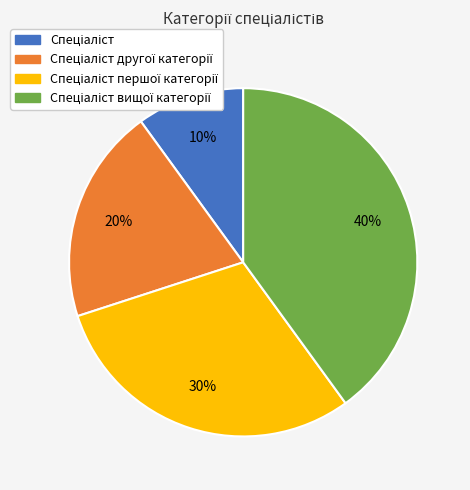

To the nearest percent, what is the average slice percentage?

25%